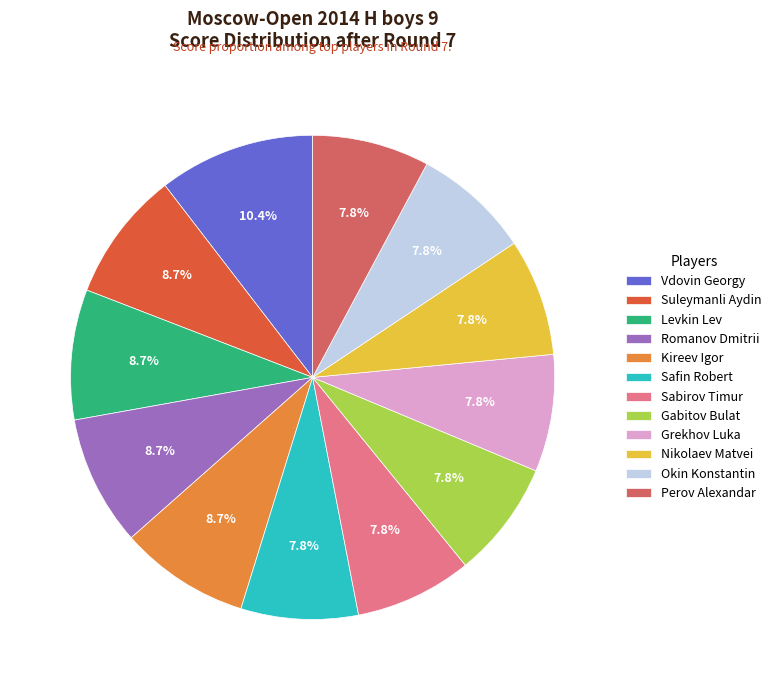

True or false: Vdovin Georgy accounts for 10% of the total.

True